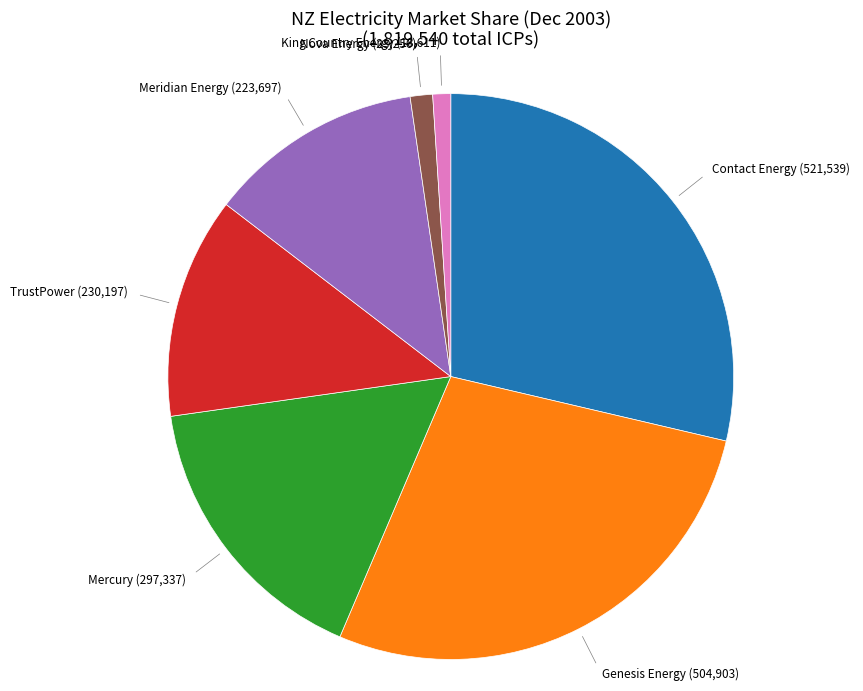

Which slice is the largest?

Contact Energy